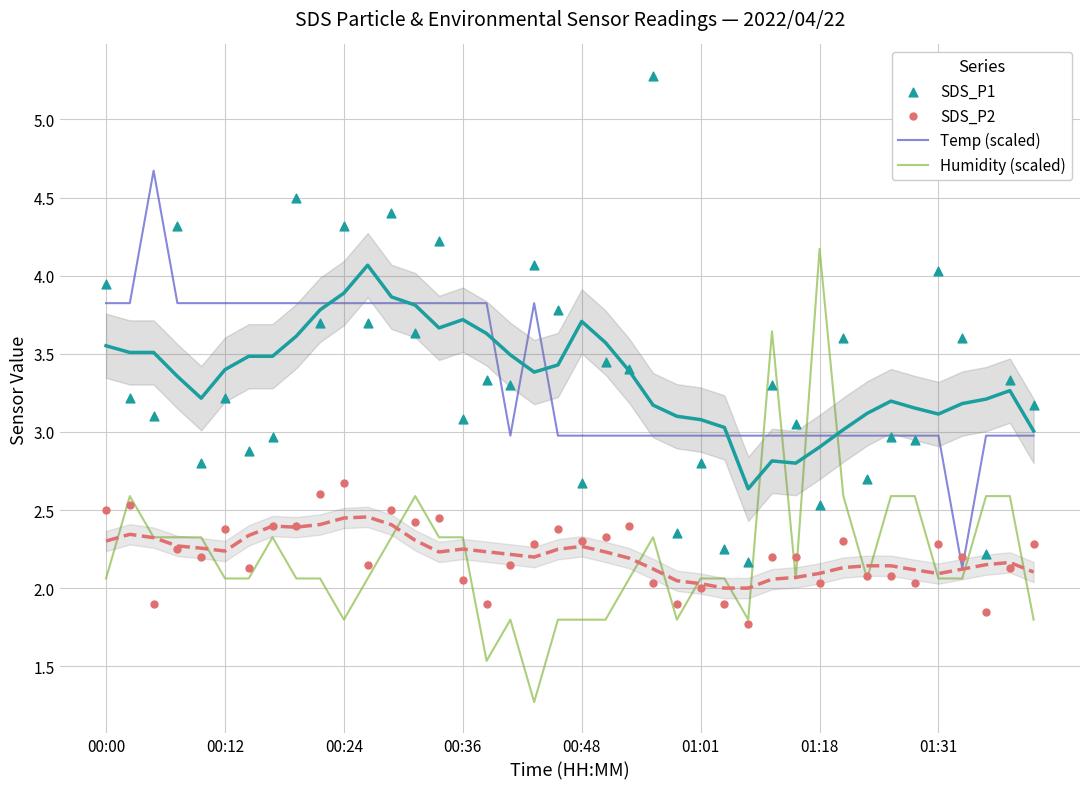

What is the total value across all series at 19?

10.9